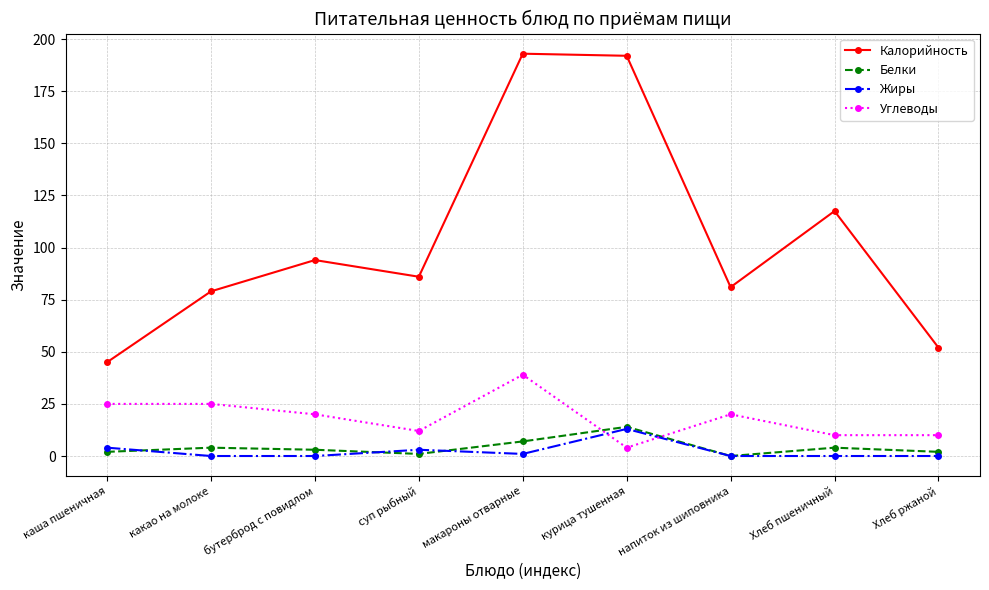

The value of Калорийность at Хлеб пшеничный is 49.6. True or false?

False